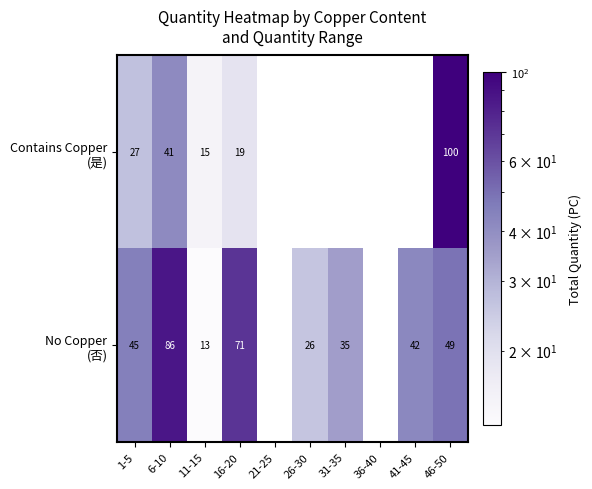

What is the spread (max minus min) of values at 46-50?

51